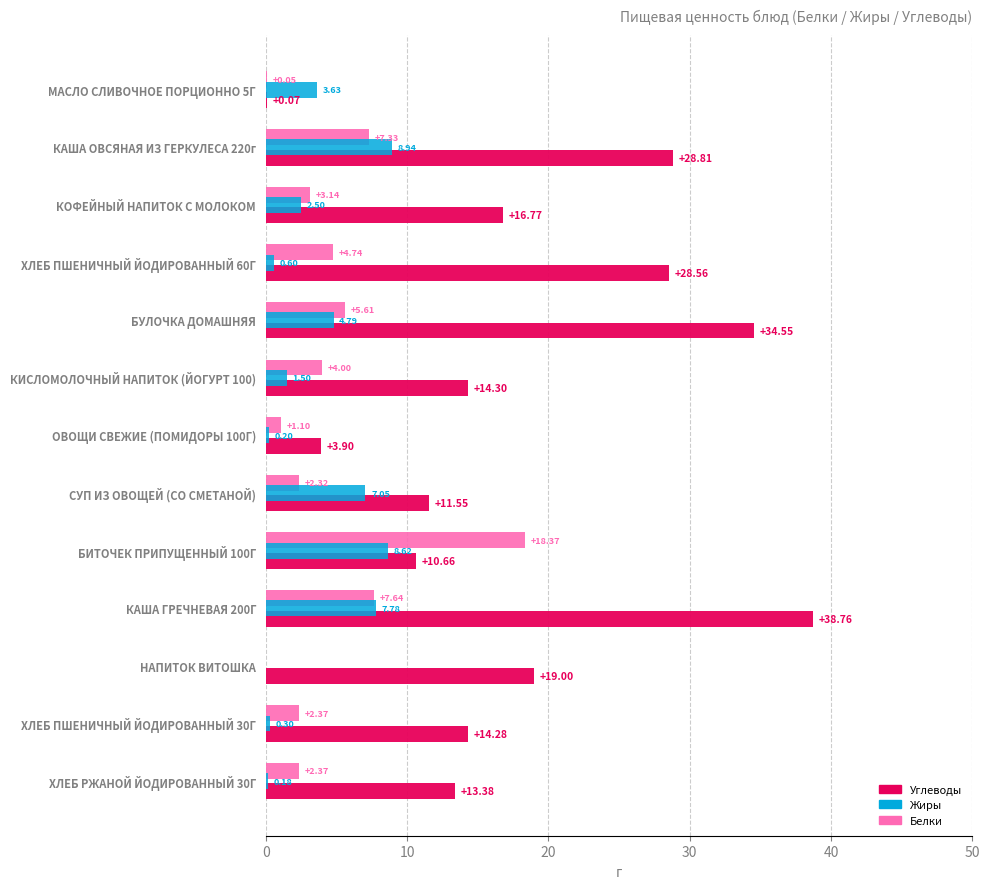

What are all the series names shown in the legend?

Углеводы, Жиры, Белки